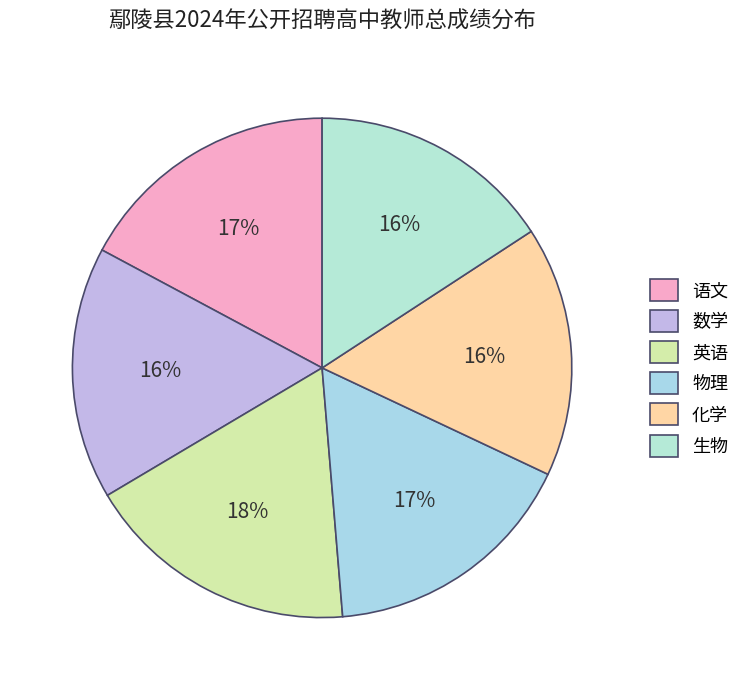

Count the number of slices in the pie.

6